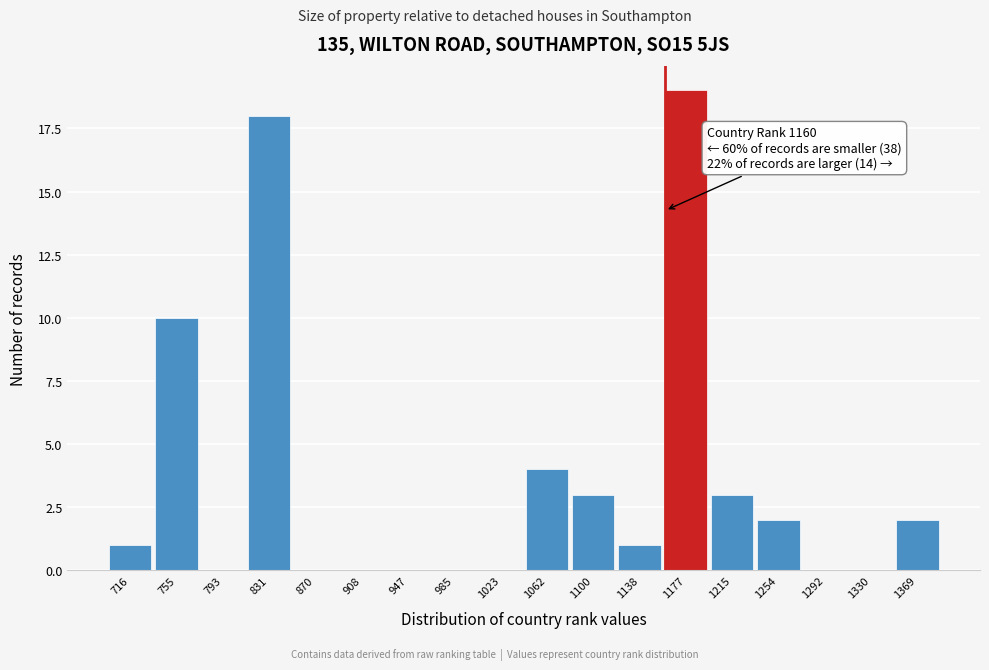

Which range on the x-axis has the tallest bar?

1160 to 1195